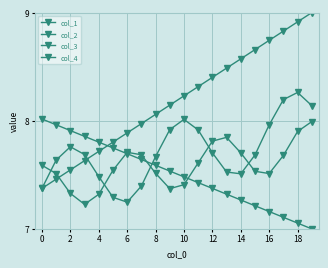

How many lines are shown in the chart?

4